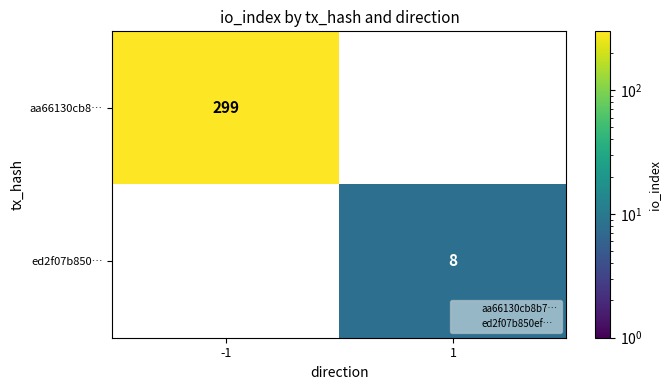

Where is aa66130cb8… nearest to the value 299?

-1